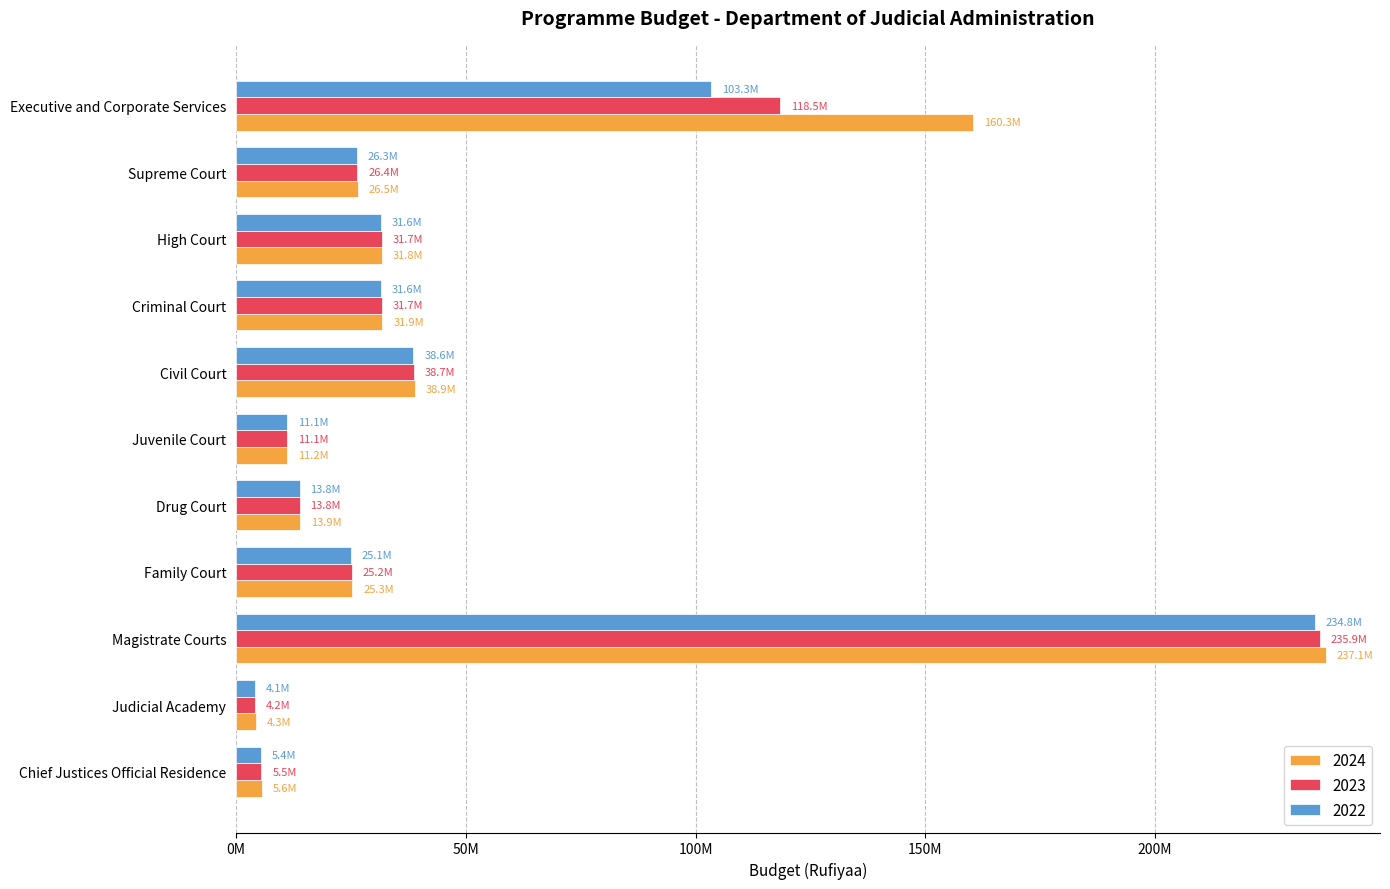

What is the total value across all series at Criminal Court?

95175486